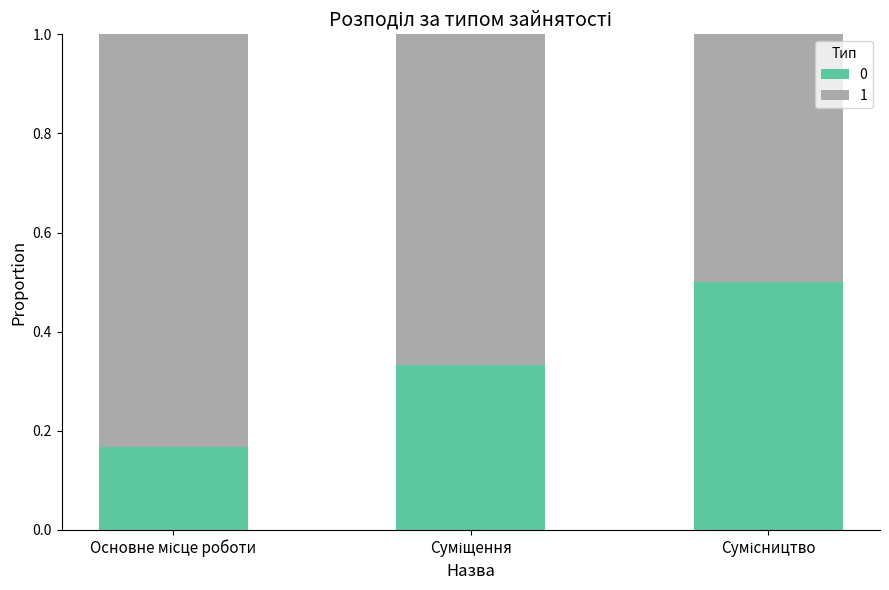

What is the sum of all 0 values?

1.0